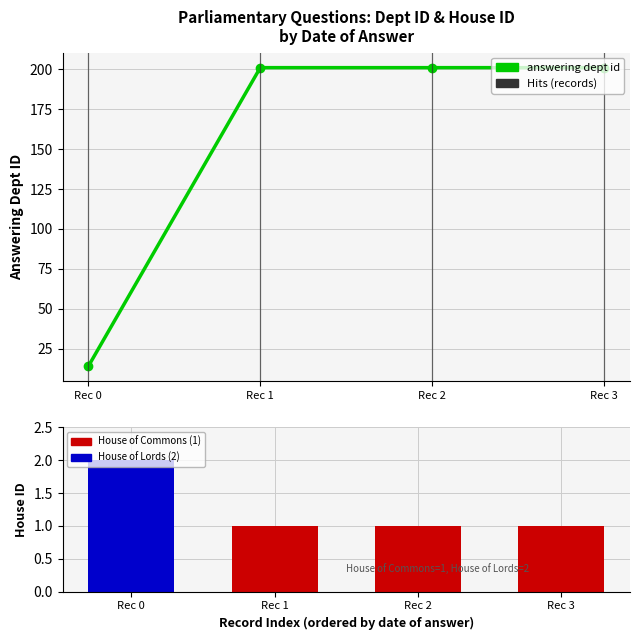

Rank the series by their average value, from highest to lowest.

answering dept id, house id